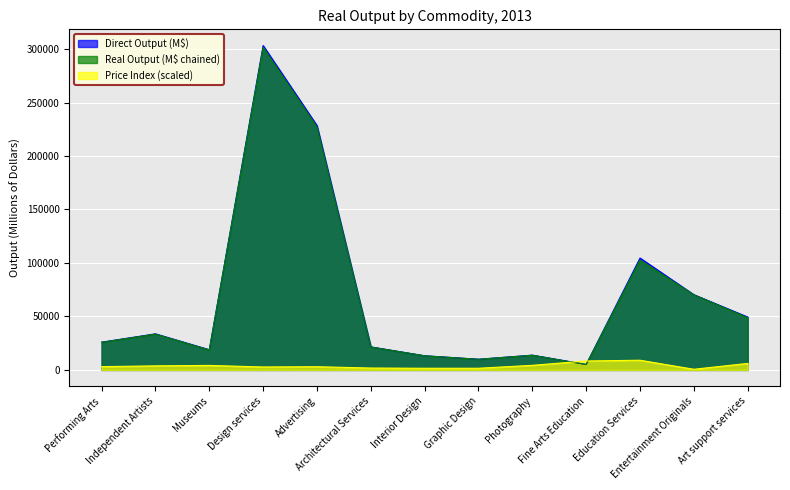

What are all the series names shown in the legend?

Direct Output (M$), Real Output (M$ chained), Price Index (scaled)